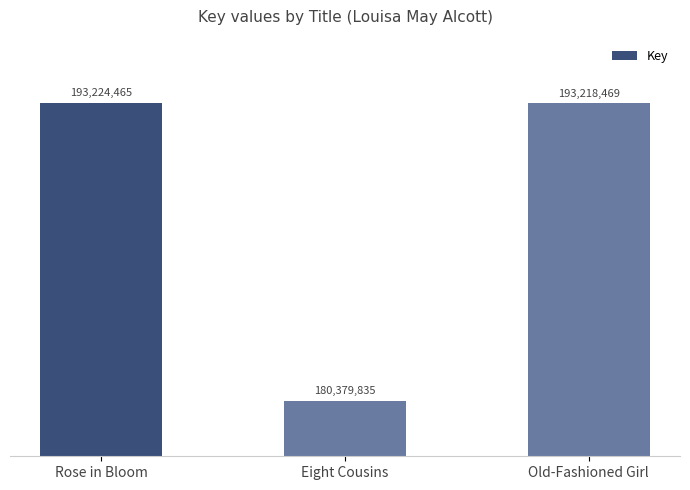

Rank the categories by value from highest to lowest.

Rose in Bloom, Old-Fashioned Girl, Eight Cousins